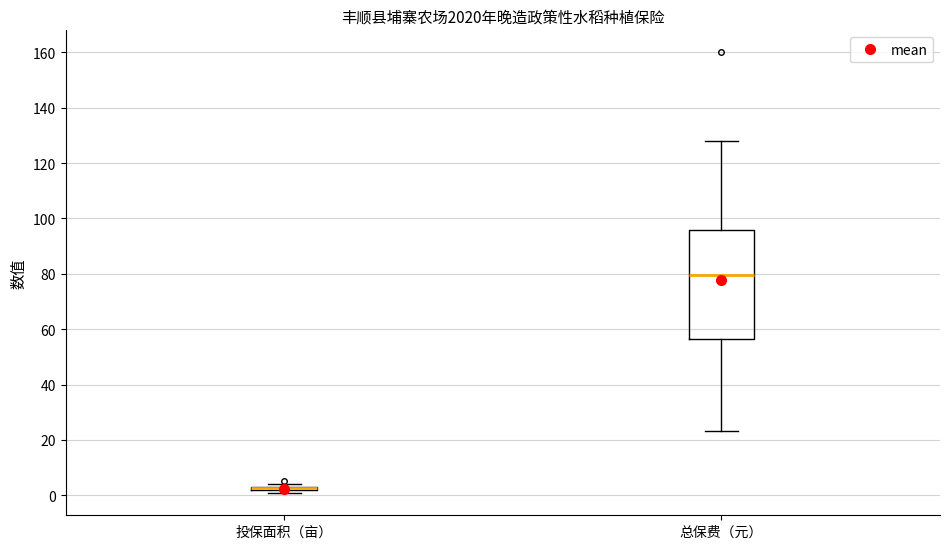

Where is the upper edge of the box for 总保费（元） on the y-axis? The values are not printed on the chart, so give them approximately, as read against the axis.

96